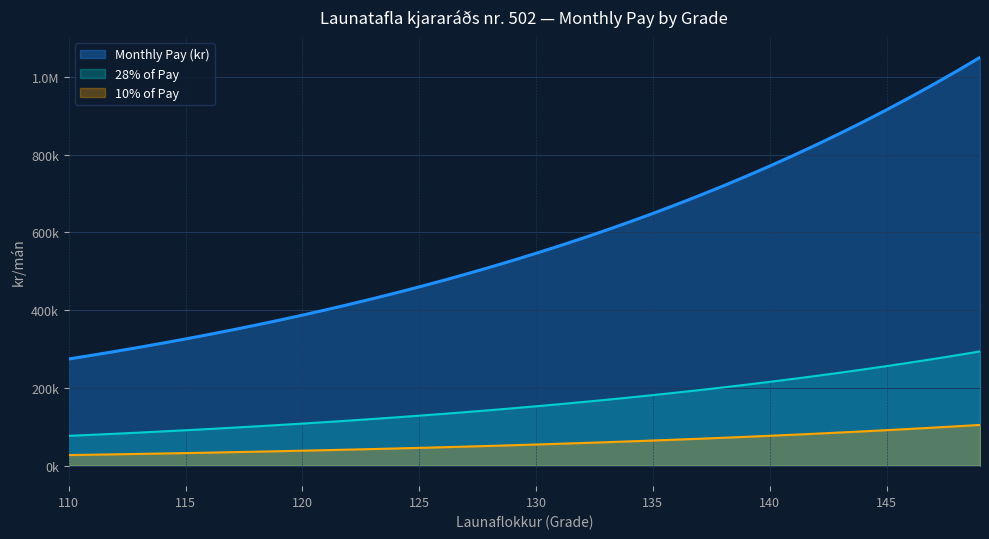

Reading left to right, extract all data points from this chart.

274518.8	284127.0	294071.4	304363.9	315016.7	326042.3	337453.7	349264.6	361488.9	374141.0	387235.9	400789.2	414816.8	429335.4	444362.1	459914.8	476011.8	492672.2	509915.8	527762.8	546234.5	565352.7	585140.1	605620.0	626816.7	648755.2	671461.7	694962.8	719286.5	744461.6	770517.7	797485.8	825397.8	854286.8	884186.8	915133.3	947157.5	980284.5	1014546.0	1050000.0